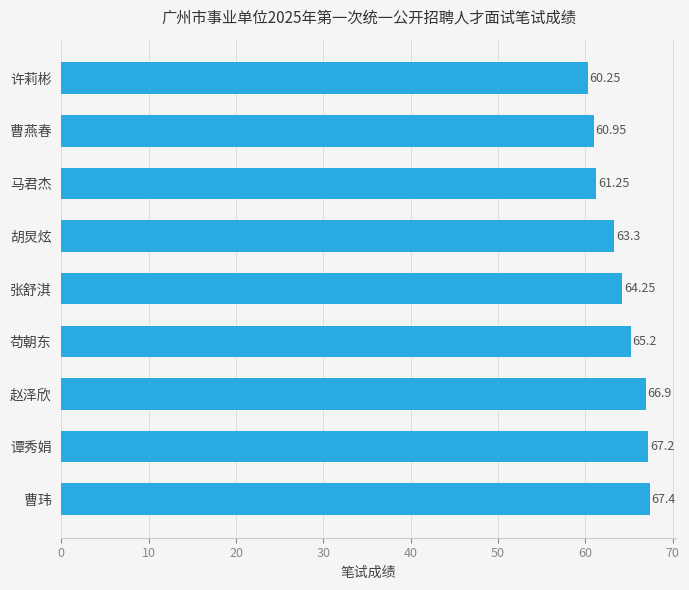

What is the average value?

64.1